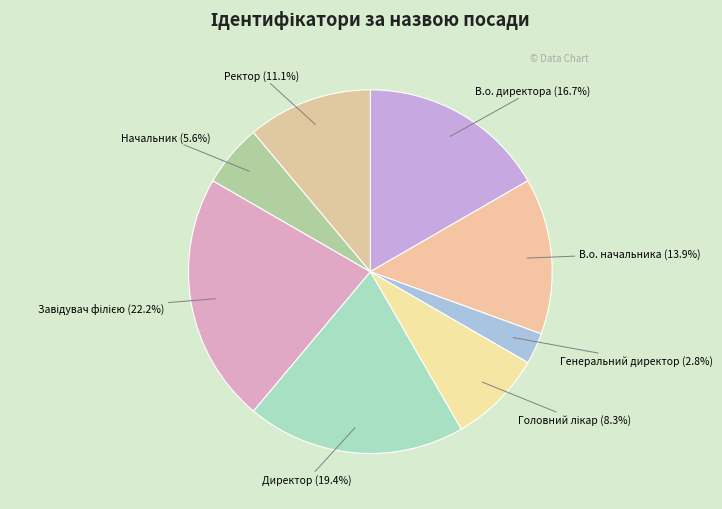

Is there any slice that represents more than half of the pie?

No